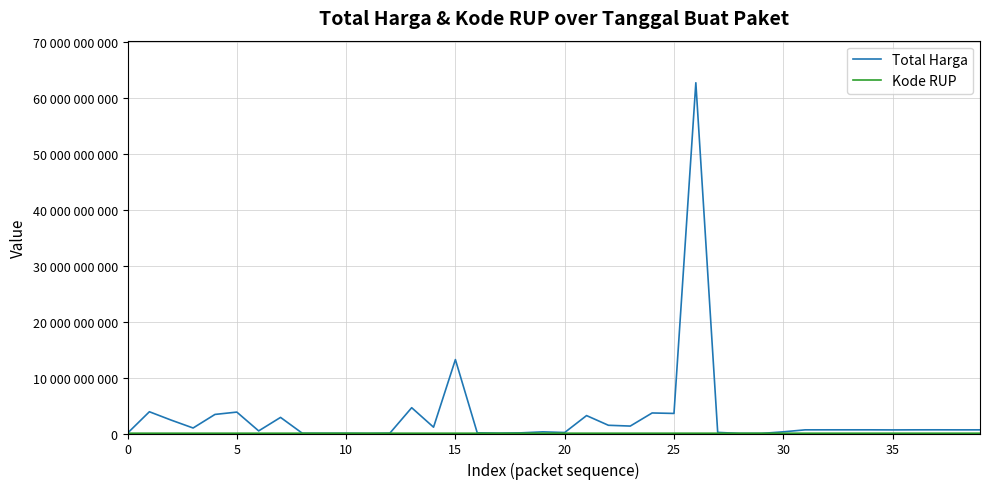

Does the chart display data point markers on the line(s)?

No